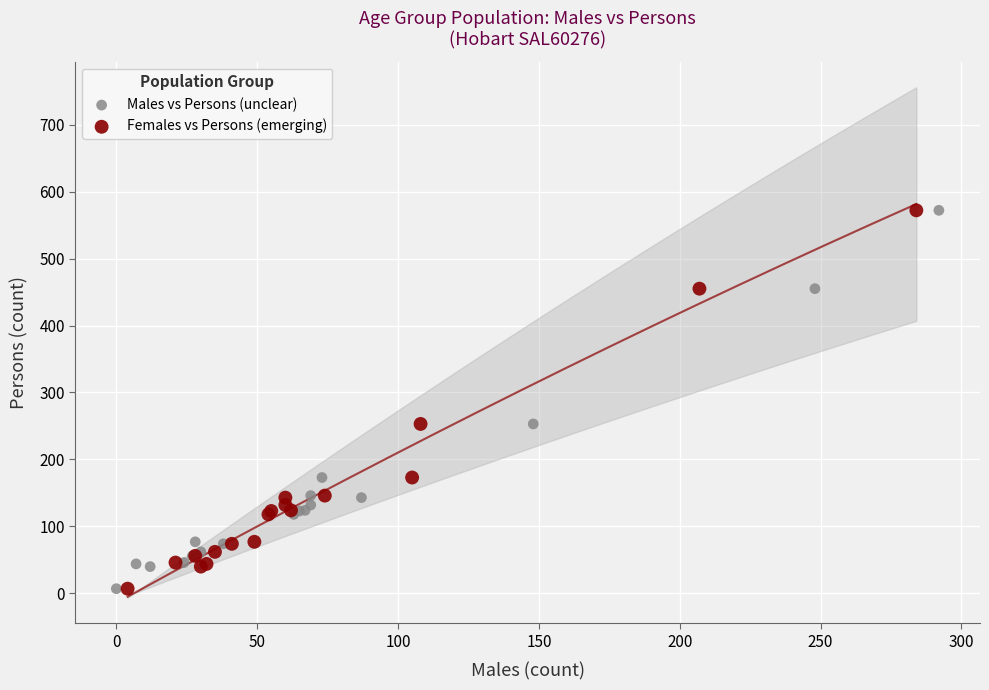

What are all the series names shown in the legend?

Males vs Persons (unclear), Females vs Persons (emerging)